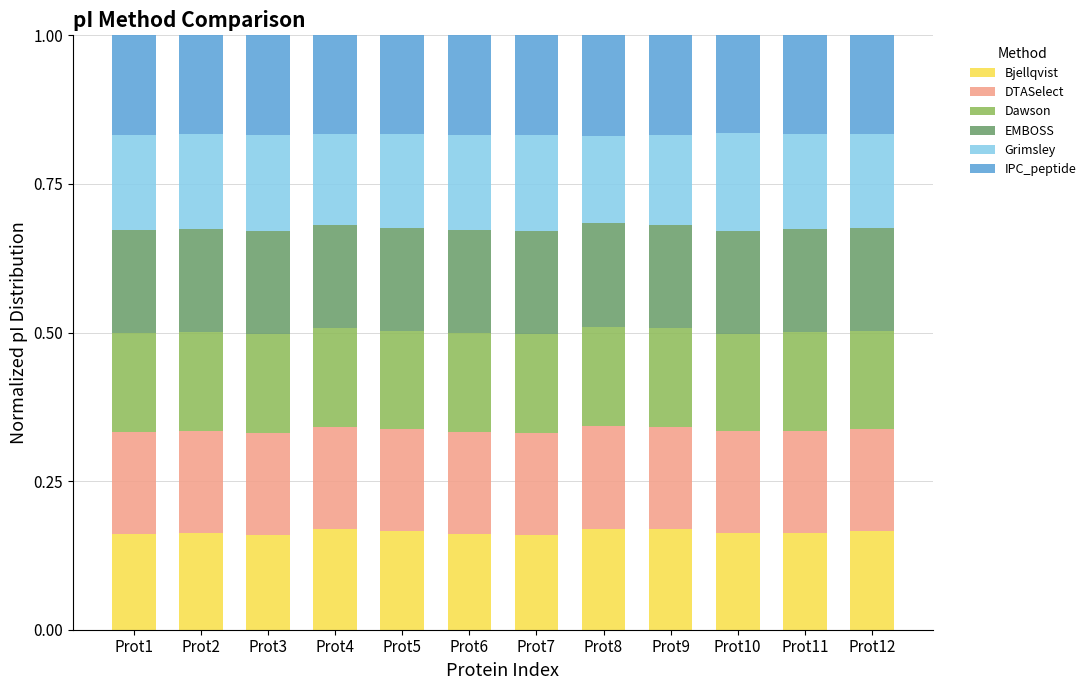

What is the total value across all series at Prot7?

1.0